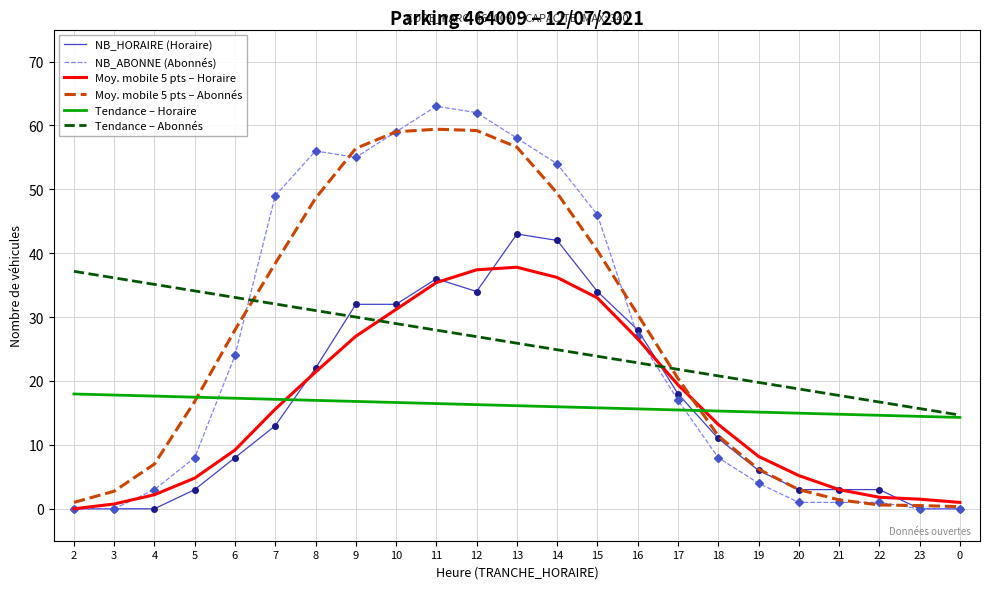

Between which two adjacent categories do Moy. mobile 5 pts – Abonnés and Tendance – Horaire first intersect?

5 and 6